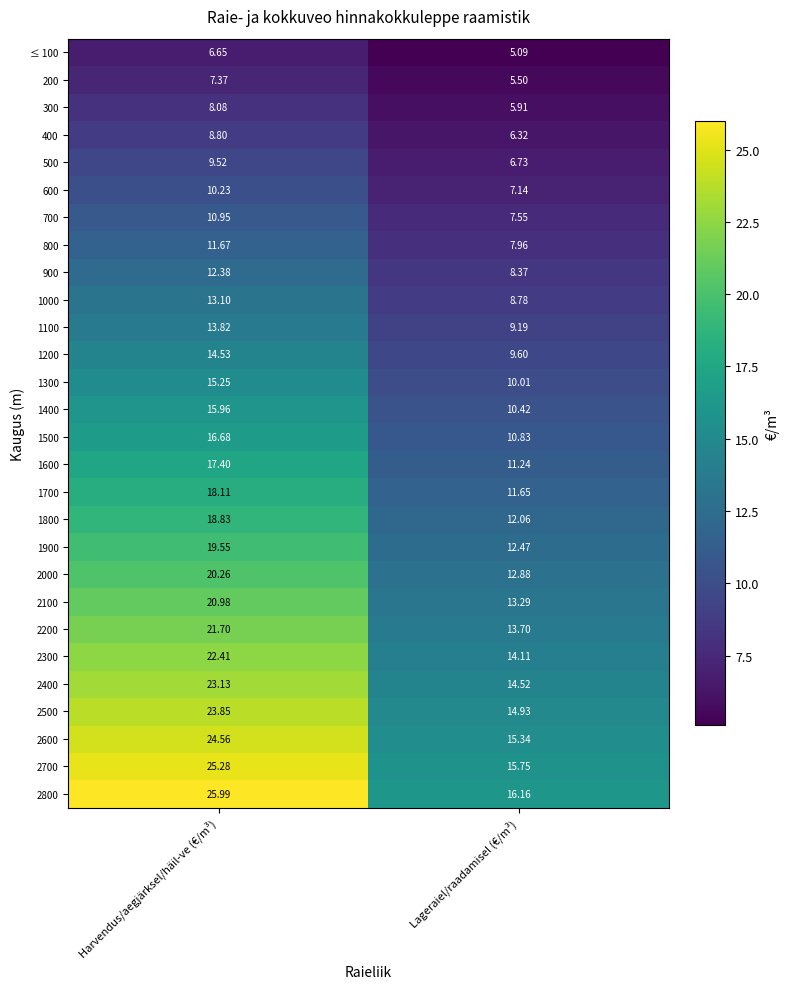

At which label does 2300 first exceed 22?

Harvendus/aegjärksel/häil-ve (€/m³)